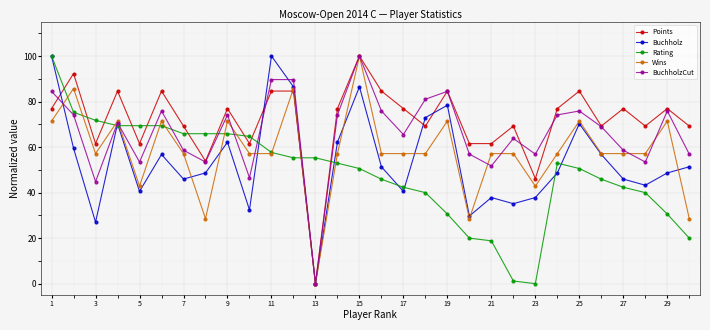

What are all the series names shown in the legend?

Points, Buchholz, Rating, Wins, BuchholzCut